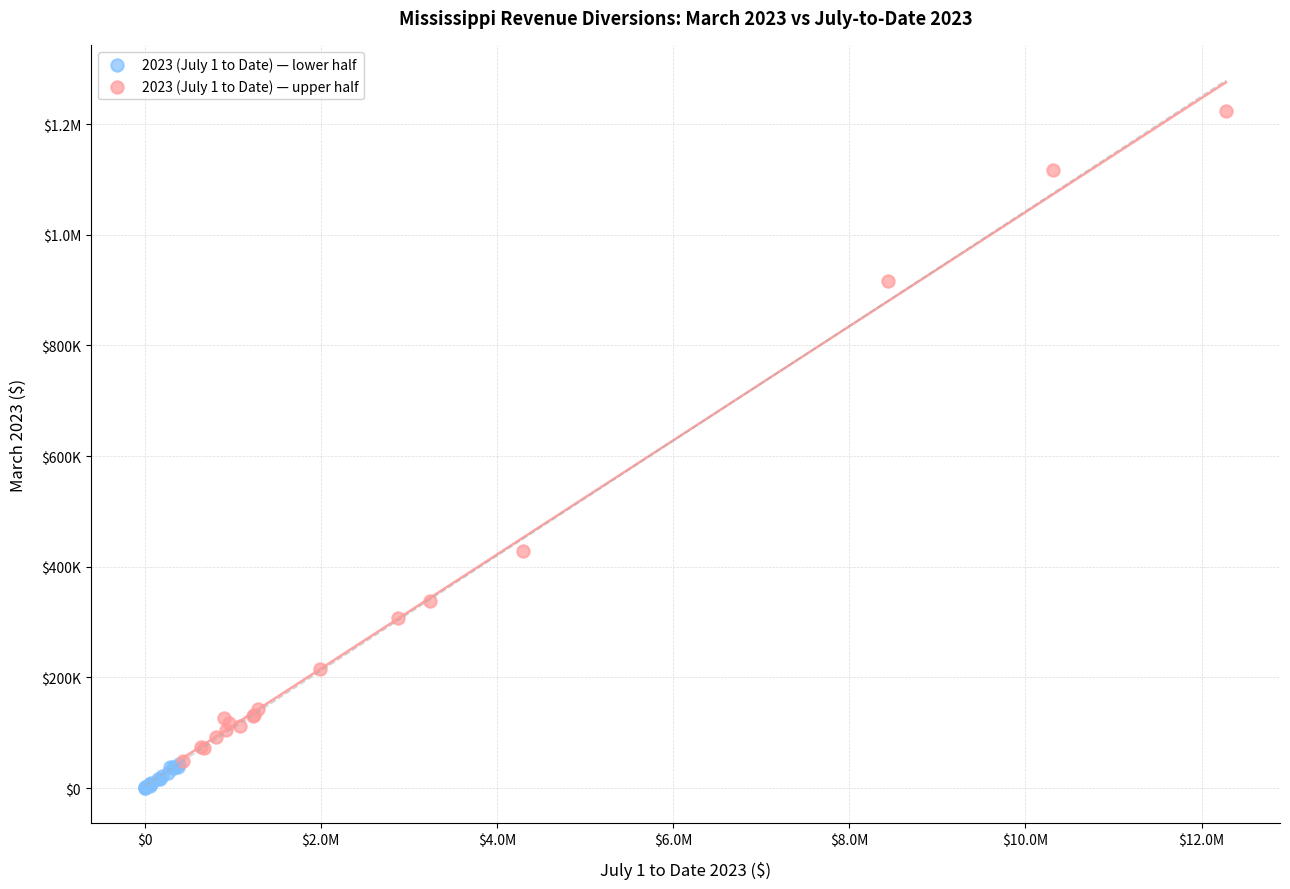

What are all the series names shown in the legend?

2023 (July 1 to Date) — lower half, 2023 (July 1 to Date) — upper half